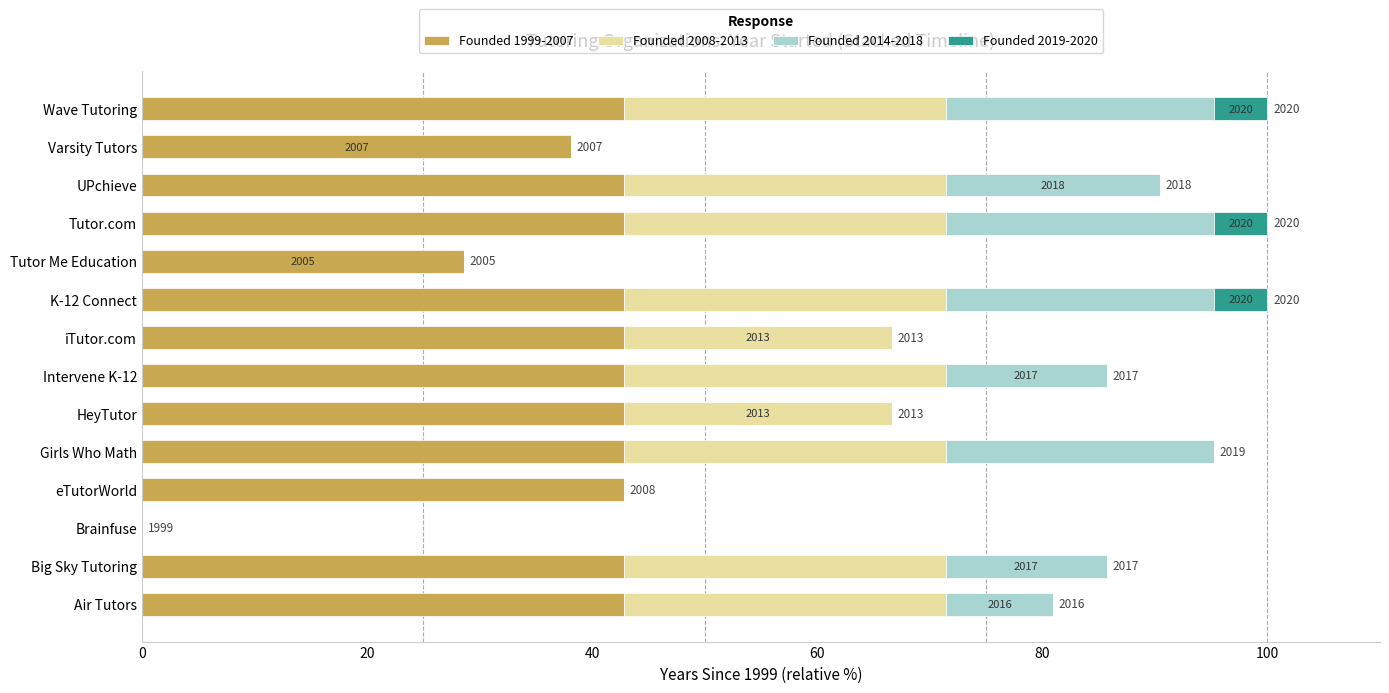

What is the sum of all Founded 1999-2007 values?

538.1